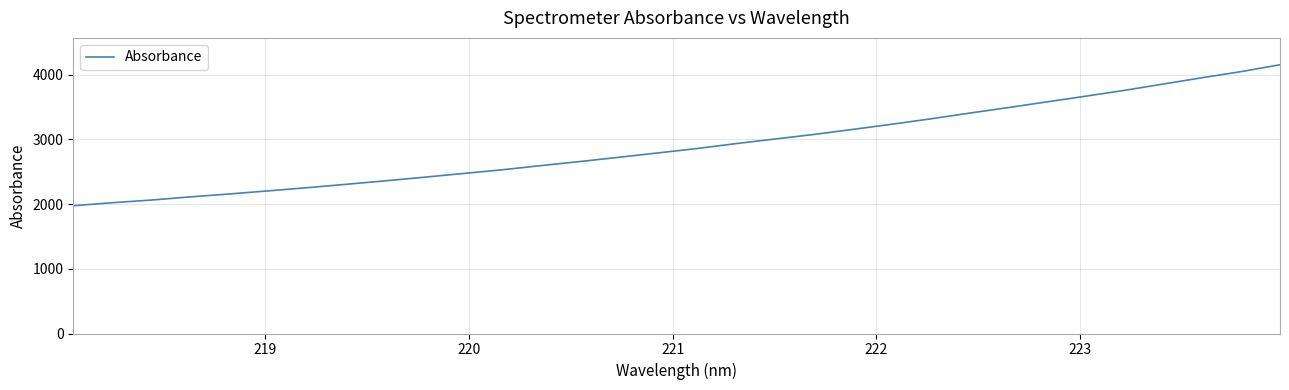

True or false: the data has more than 0 interior local peaks.

False